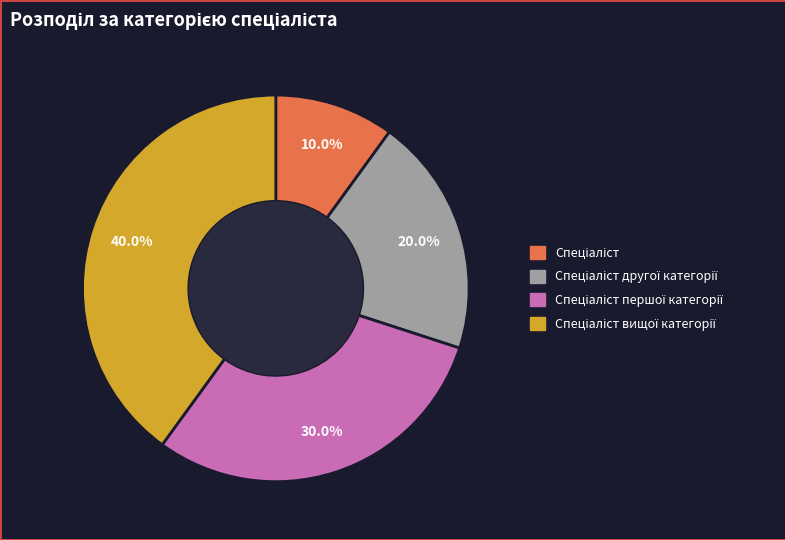

Is there a majority slice in this chart?

No